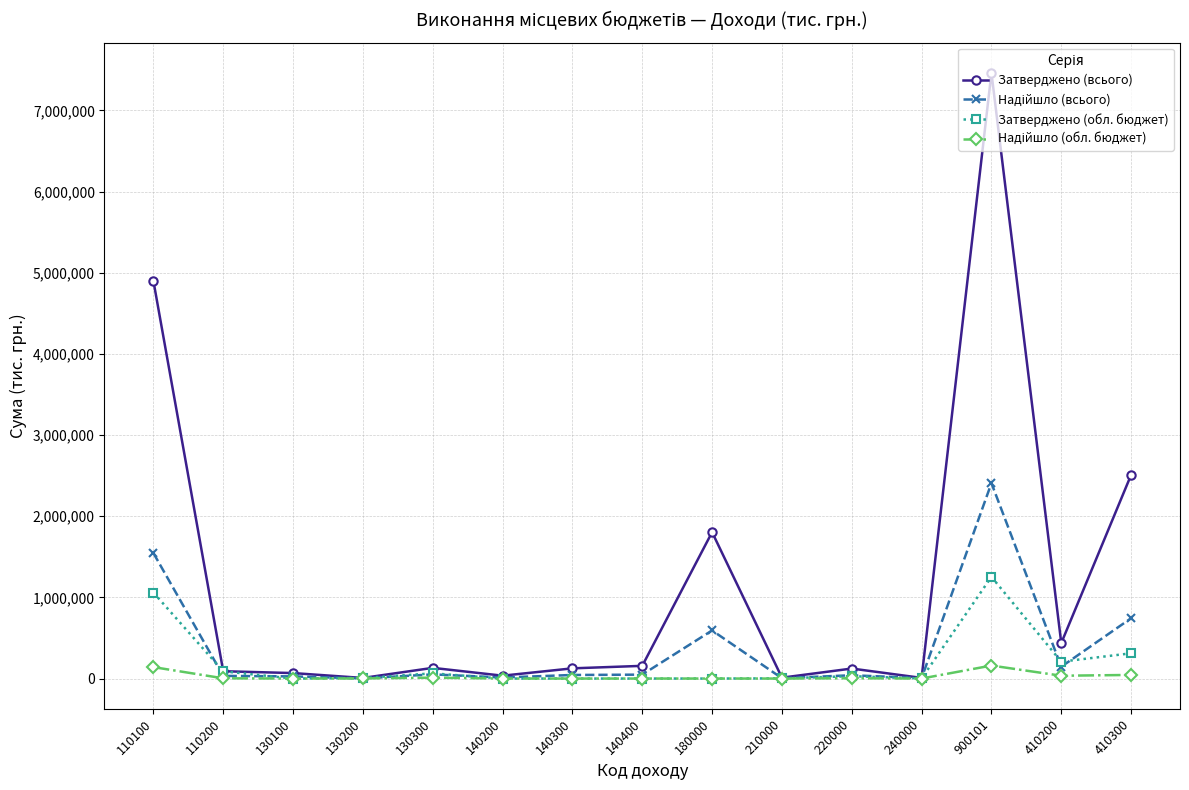

Which series has the largest range (max minus min)?

Затверджено (всього)